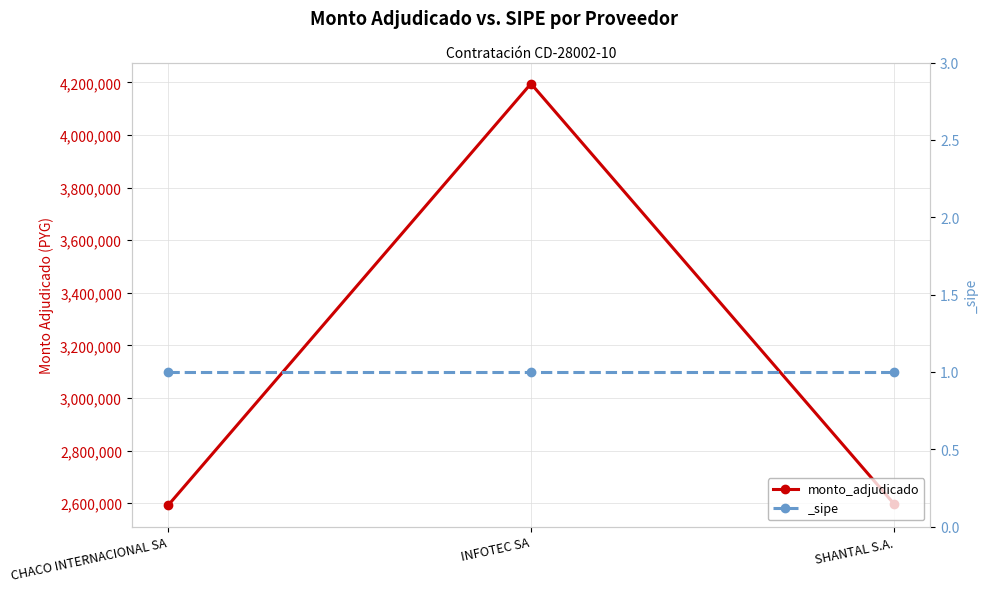

Reading left to right, list all the values displayed in this chart.

2591300	4194900	2597500